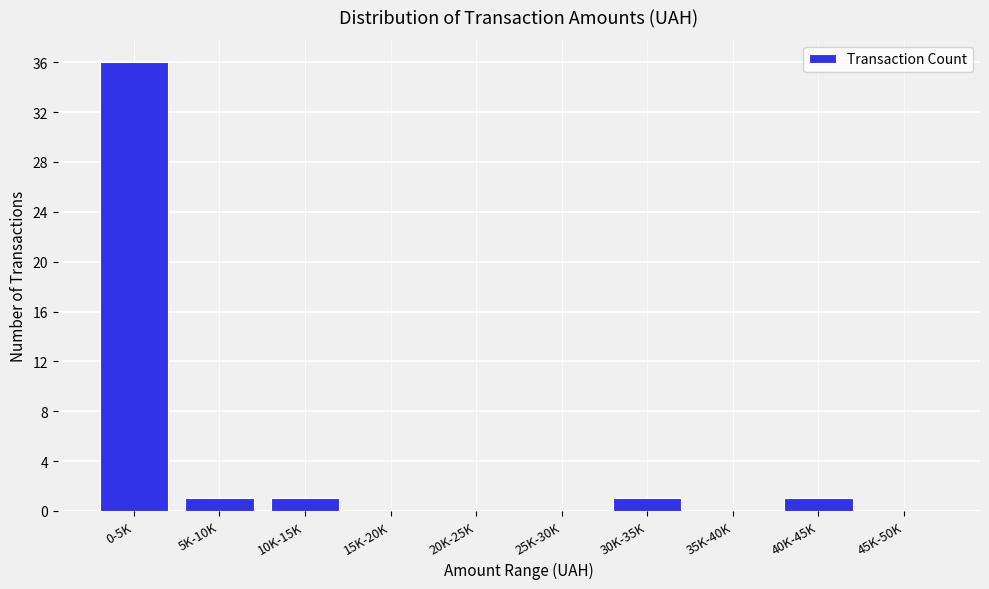

Reading left to right, extract all data points from this chart.

0-5K=36	5K-10K=1	10K-15K=1	15K-20K=0	20K-25K=0	25K-30K=0	30K-35K=1	35K-40K=0	40K-45K=1	45K-50K=0